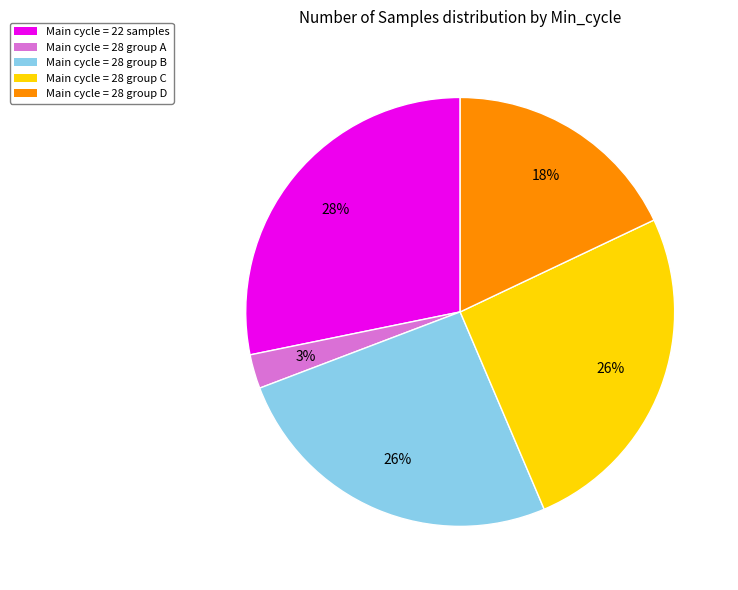

Does any single category account for the majority?

No